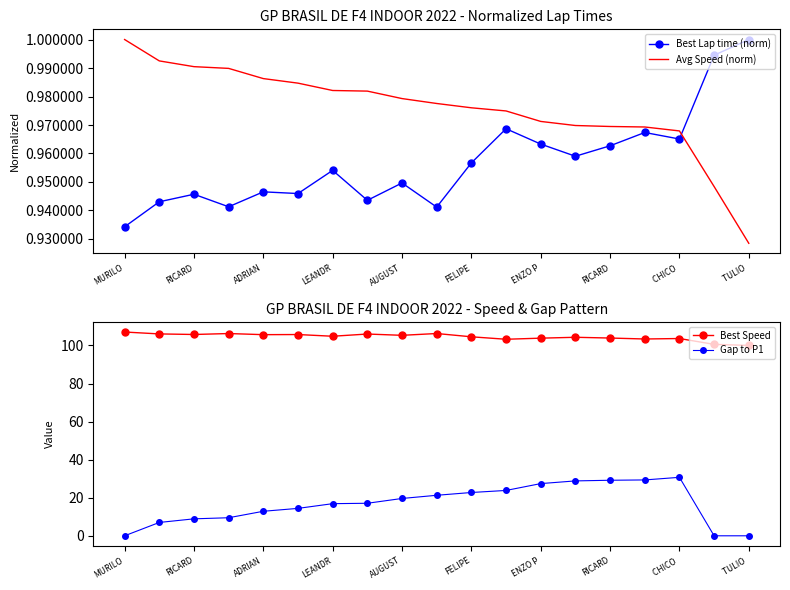

Which category has the lowest value across all series?

MURILO